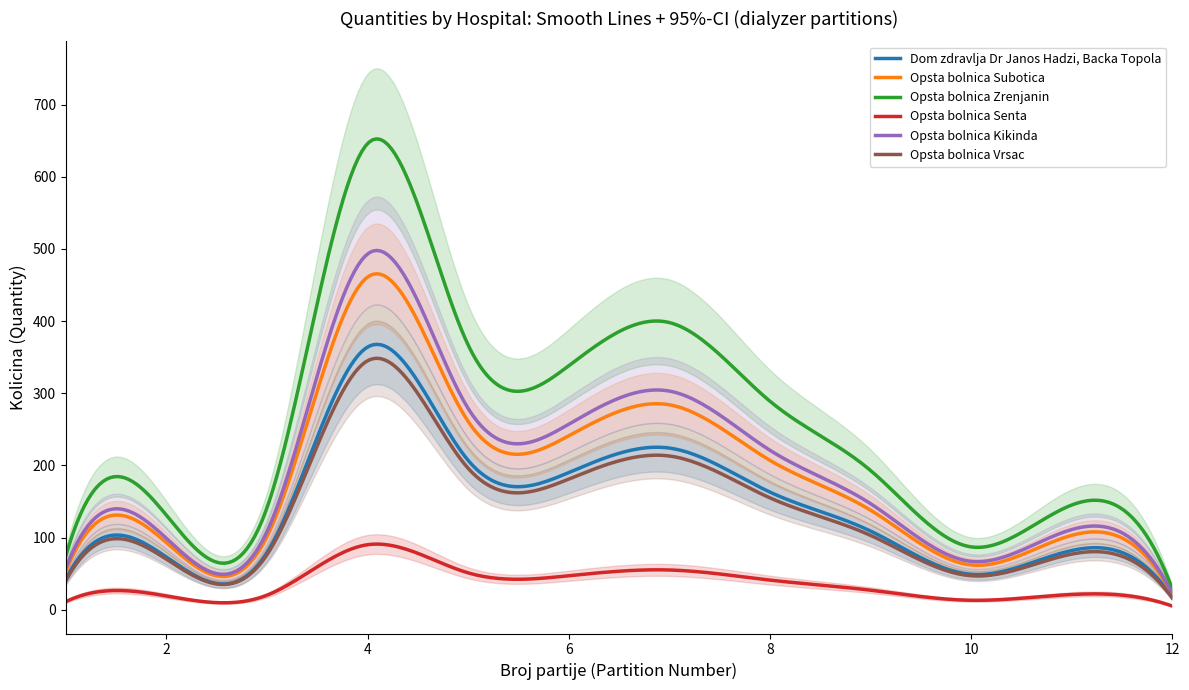

True or false: Dom zdravlja Dr Janos Hadzi, Backa Topola and Opsta bolnica Kikinda cross at least once.

False